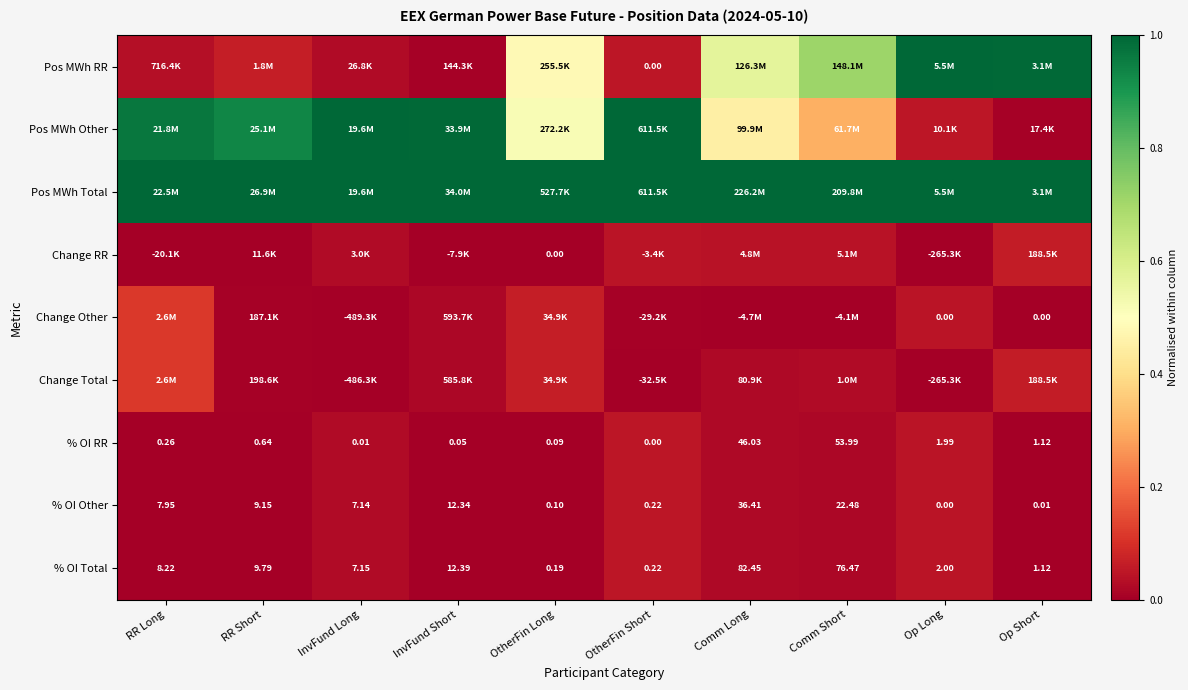

At which label does % OI Other reach its minimum?

Op Long